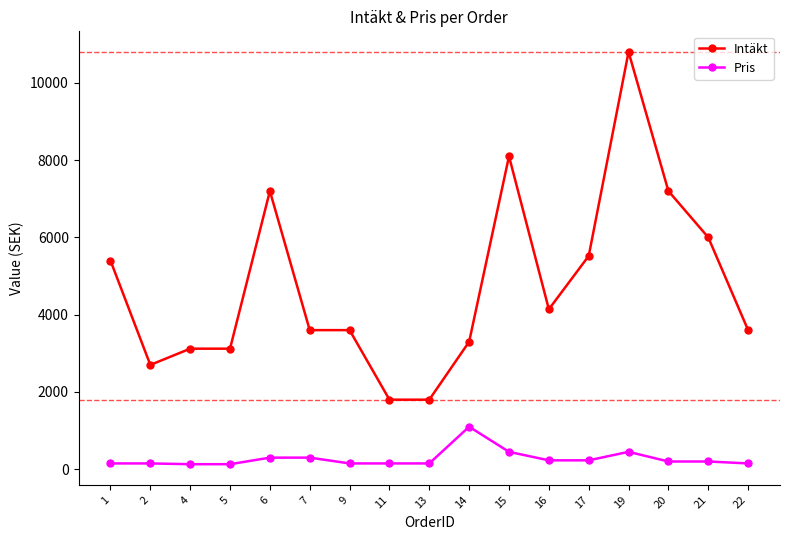

Is the value of Intäkt at 21 greater than the value of Pris at 6?

Yes